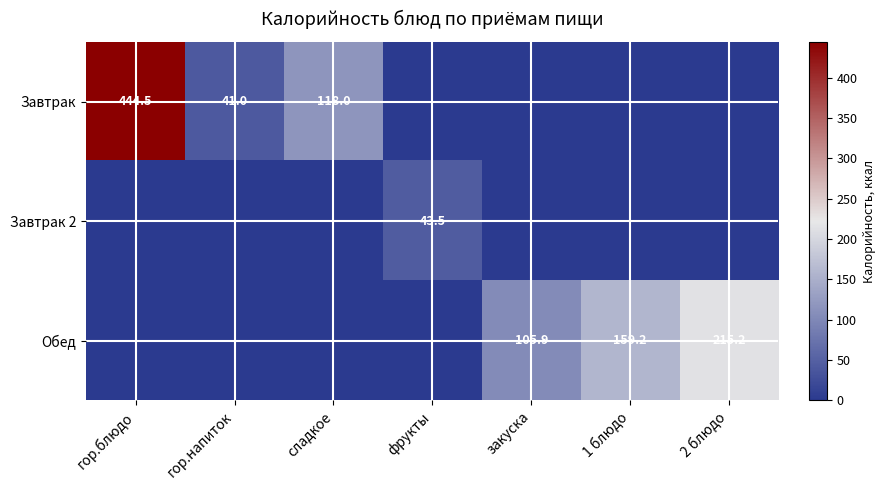

Which has a higher value, сладкое or 1 блюдо?

сладкое